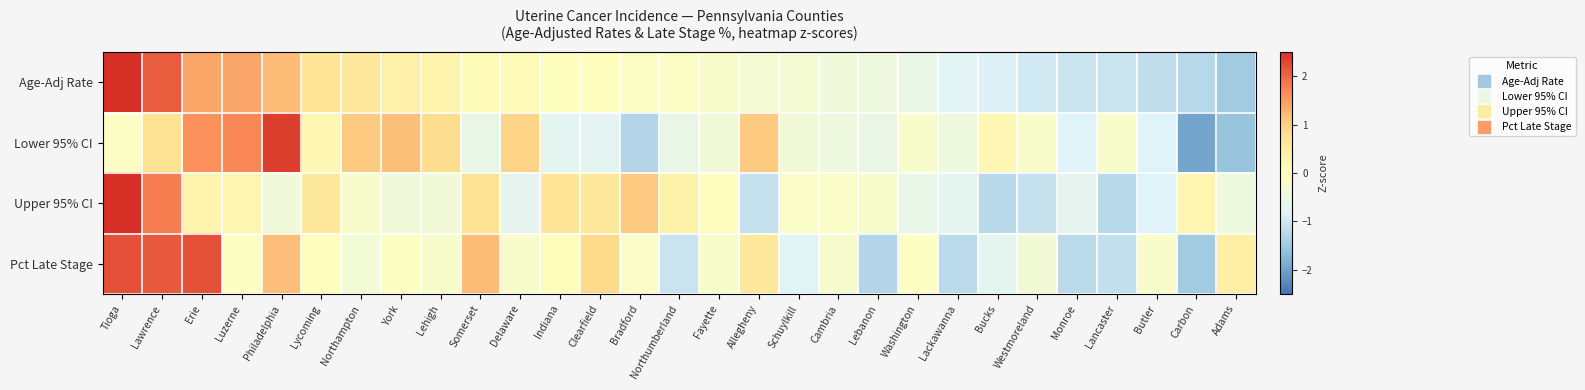

List the series in order of their peak value, highest first.

Upper 95% CI, Age-Adj Rate, Lower 95% CI, Pct Late Stage